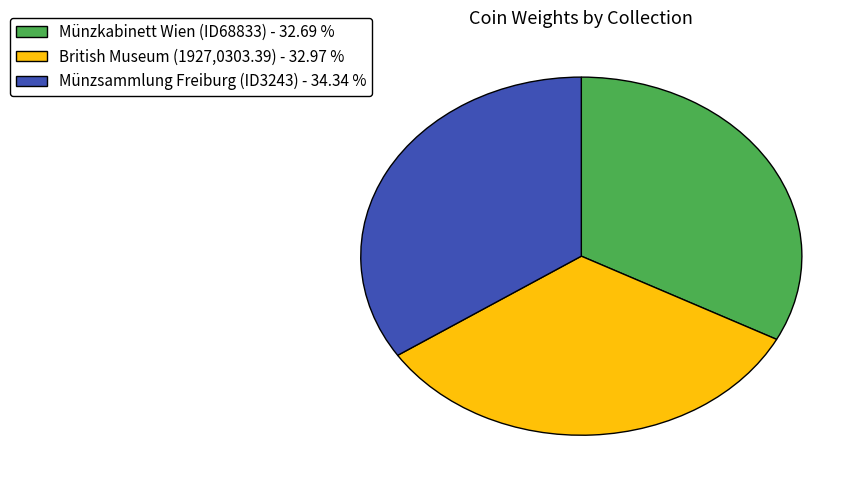

Do Münzsammlung Freiburg (ID3243) - 34.34 % and Münzkabinett Wien (ID68833) - 32.69 % together represent more than half of the pie?

Yes